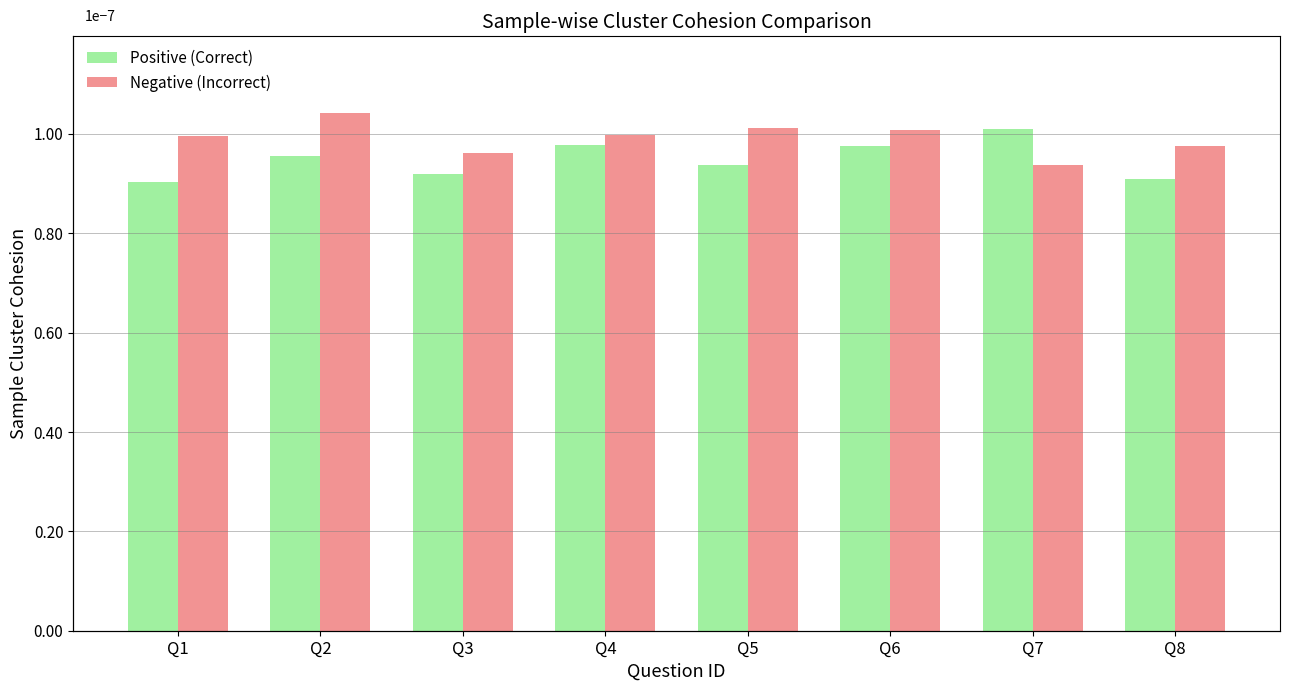

What are all the series names shown in the legend?

Positive (Correct), Negative (Incorrect)